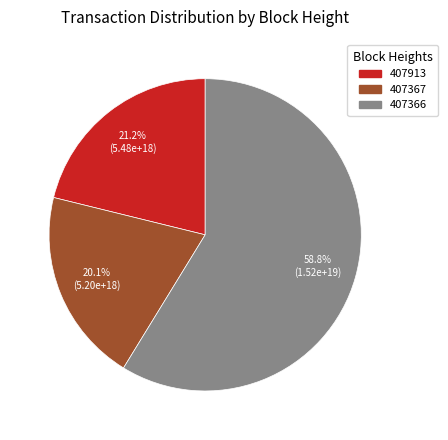

To the nearest percent, what is the difference between the largest and smallest slice percentages?

39%